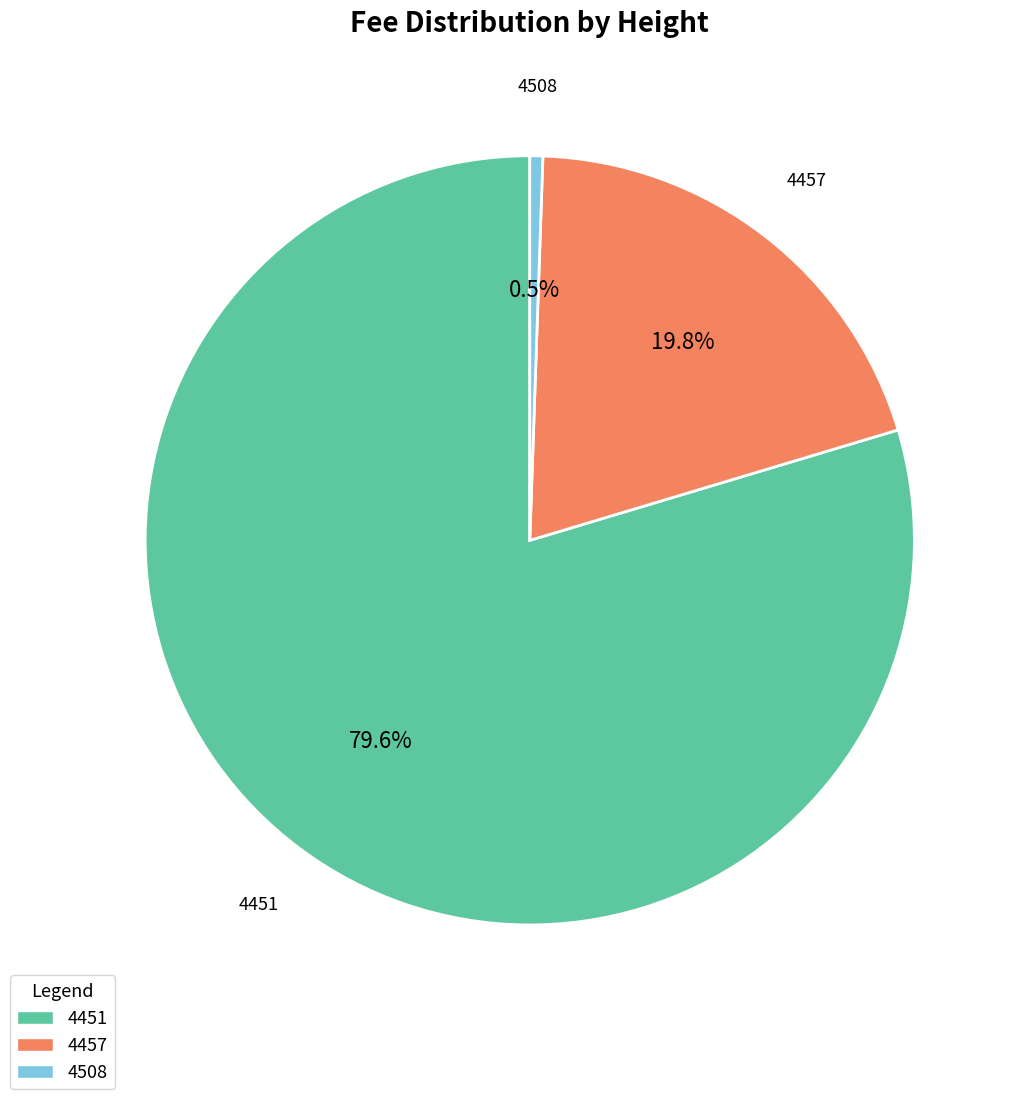

What is the ratio of the value at 4451 to the value at 4457?

4.0